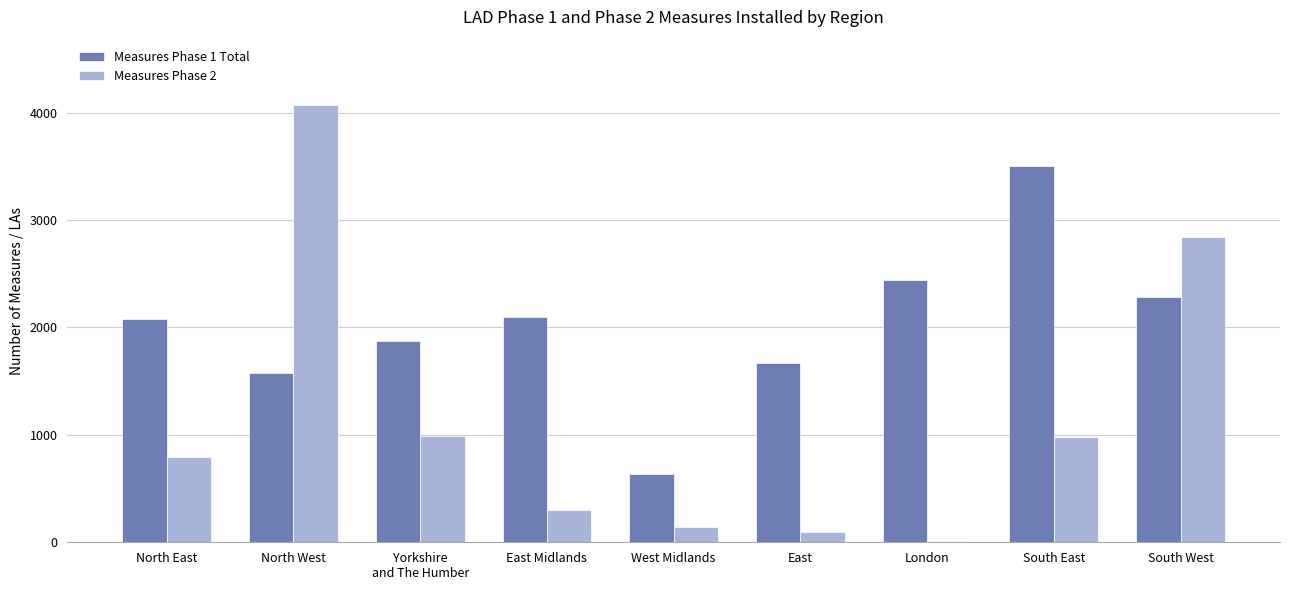

Are the bars horizontal?

No